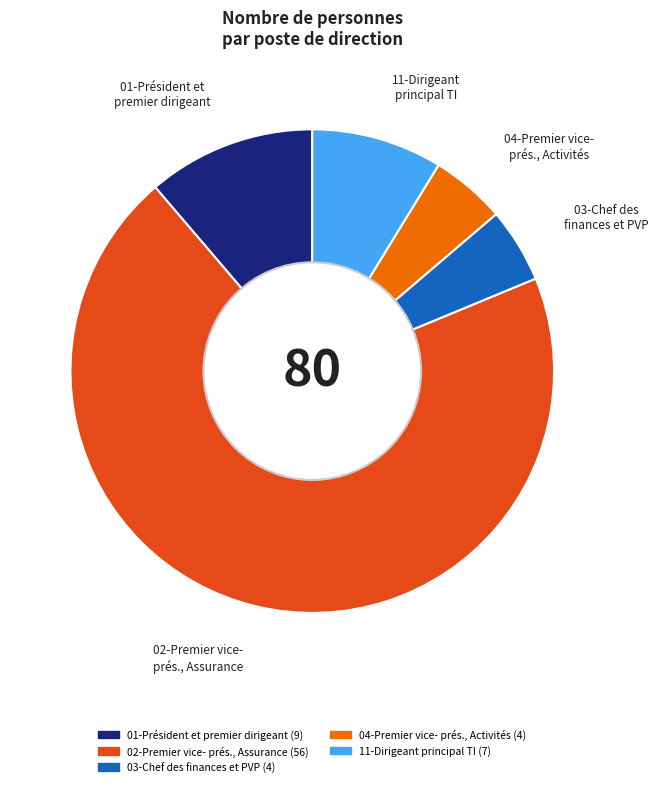

Is there any slice that represents more than half of the pie?

Yes